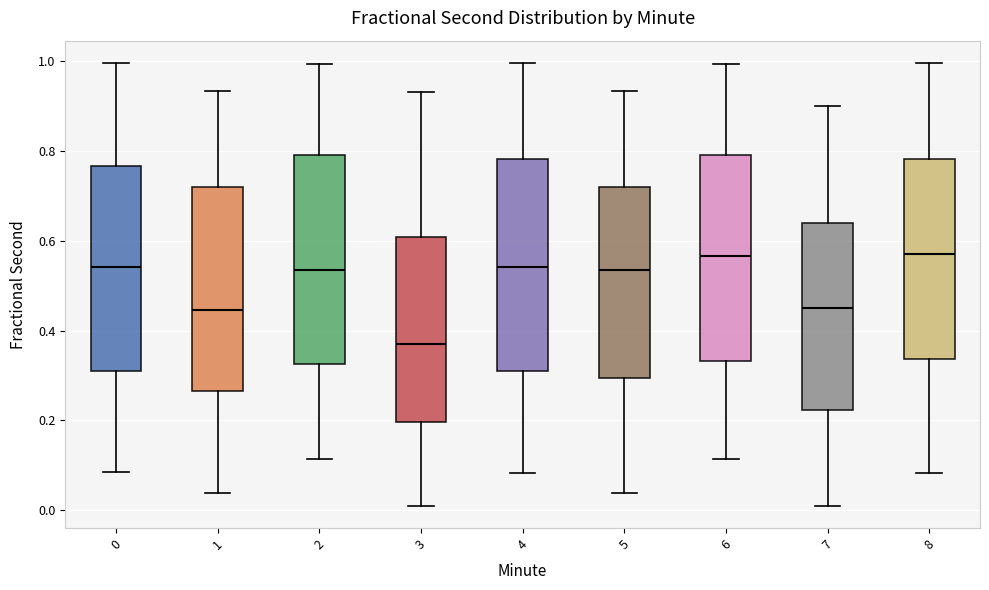

Which box has the lowest median line?

3